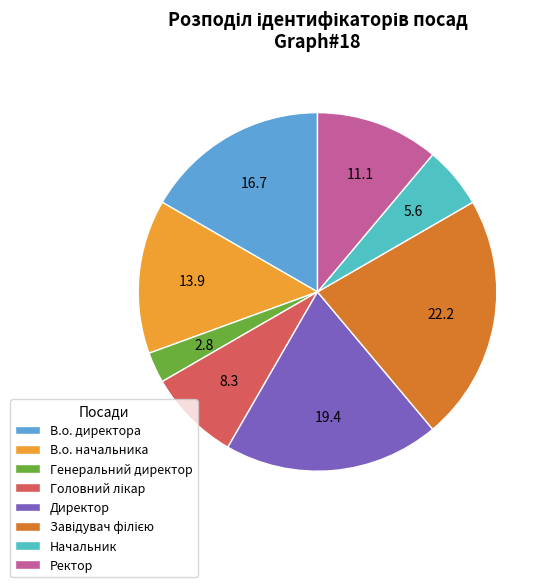

How many slices are in this pie chart?

8